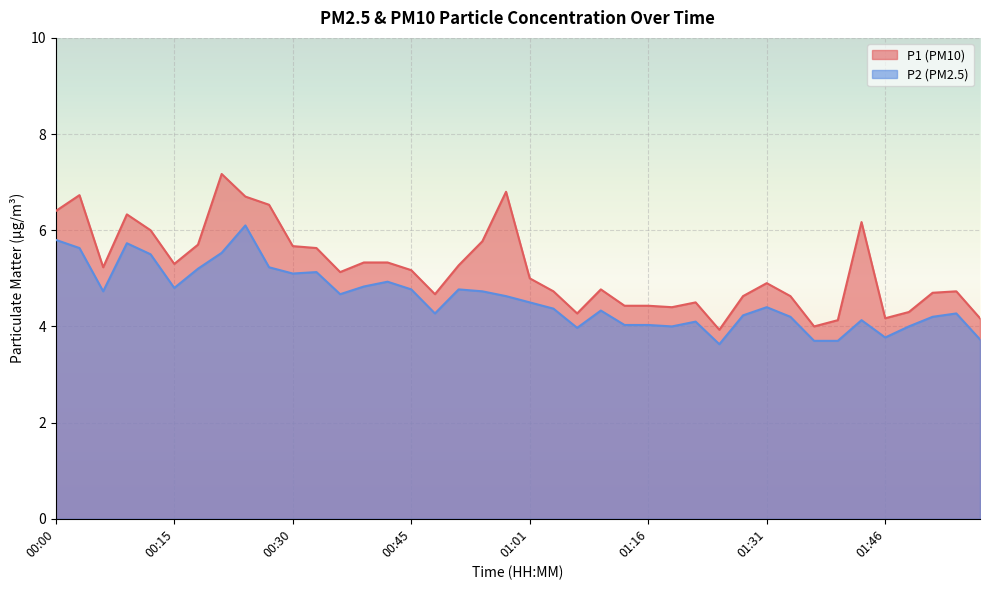

How many interior local peaks does the P1 series have?

9